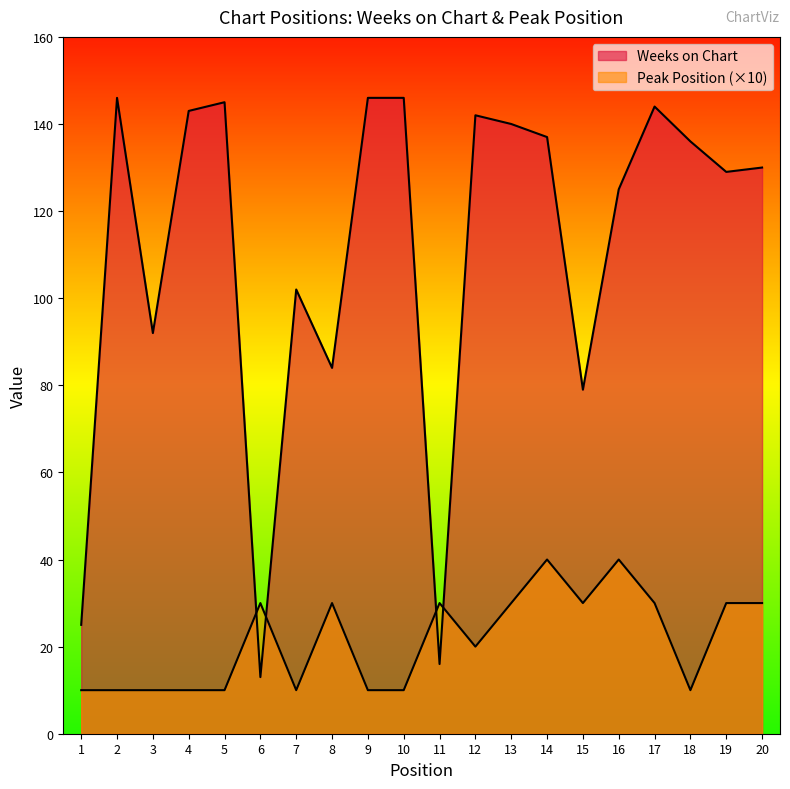

Which series changed the most between 5 and 19?

Peak Position